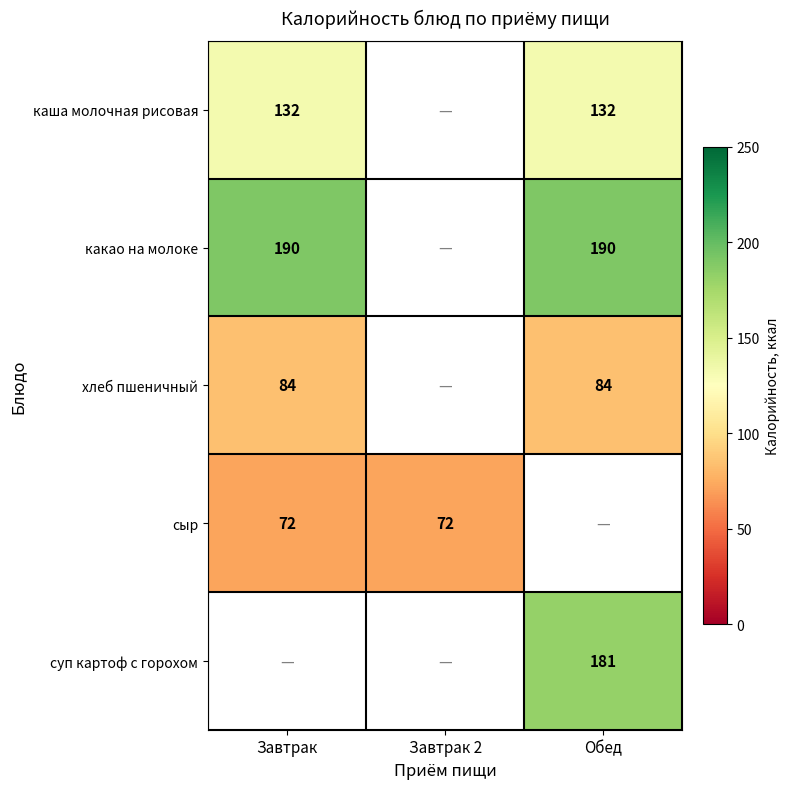

The какао на молоке series shows 306 at Завтрак. True or false?

False